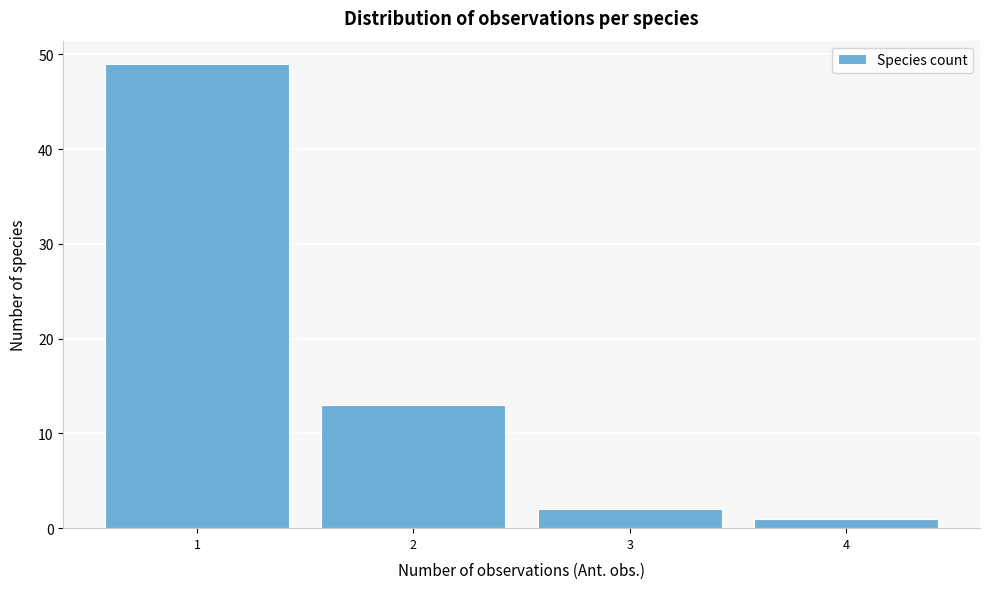

Reading left to right, list every bar in this chart as the range it spans on the x-axis followed by its height. The values are not printed on the chart, so give them approximately, as read against the axis.

0.5 to 1.5: 49
1.5 to 2.5: 13
2.5 to 3.5: 2
3.5 to 4.5: 1